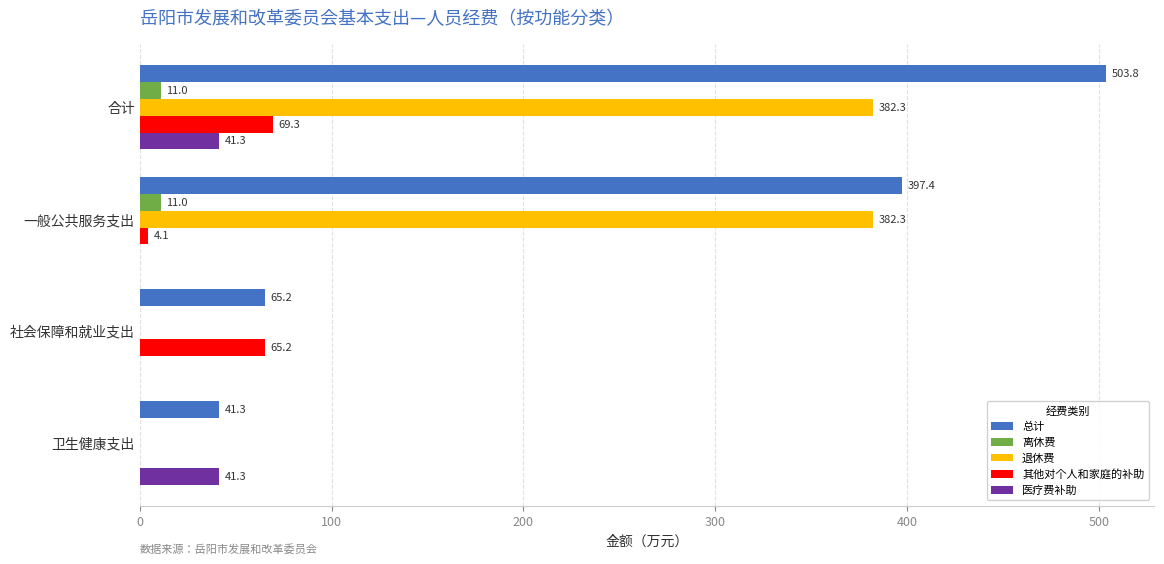

What is the sum of all 其他对个人和家庭的补助 values?

138.6